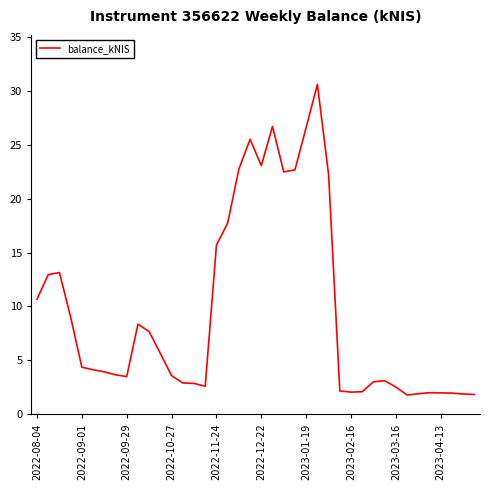

What is the greatest value displayed?

30.6